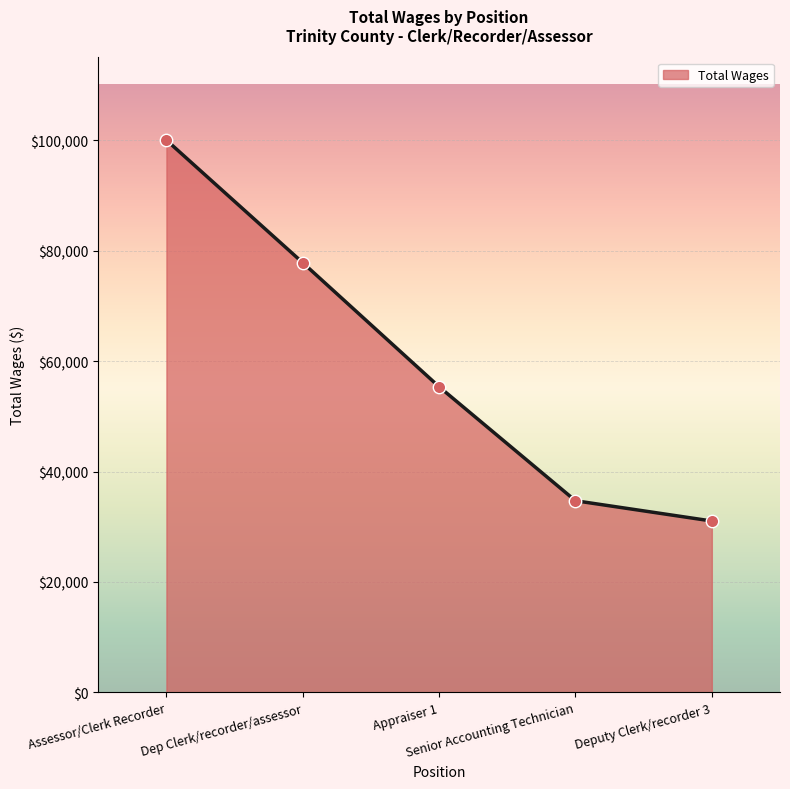

Approximately how many times larger is the value at Deputy Clerk/recorder 3 compared to Appraiser 1?

0.6